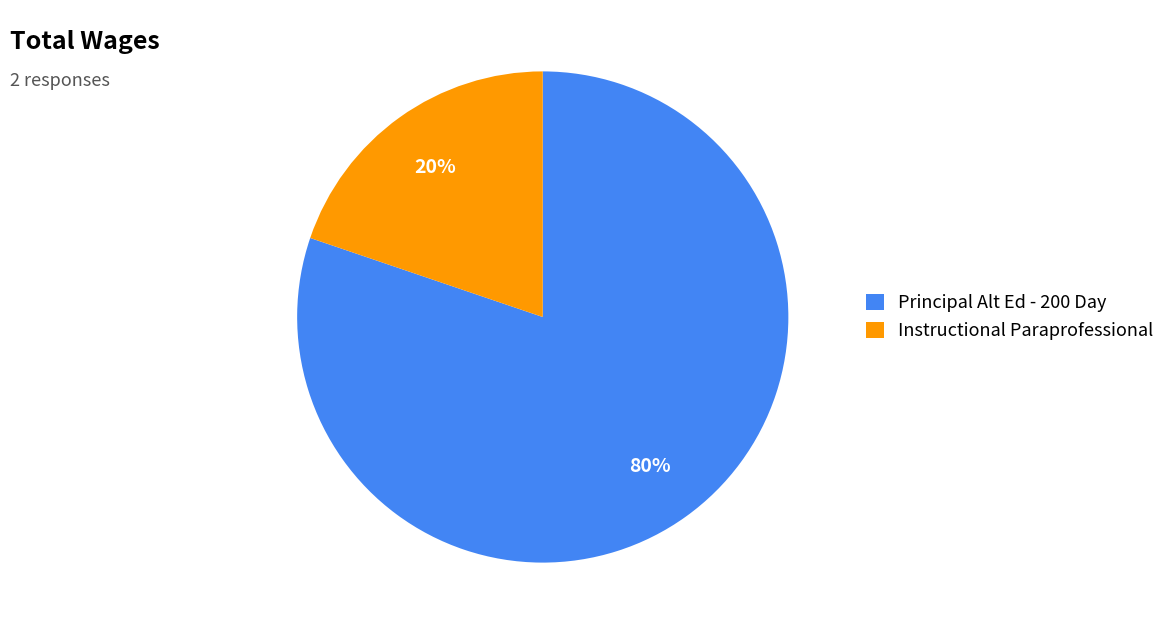

What percentage is the Instructional Paraprofessional slice, to the nearest percent?

20%